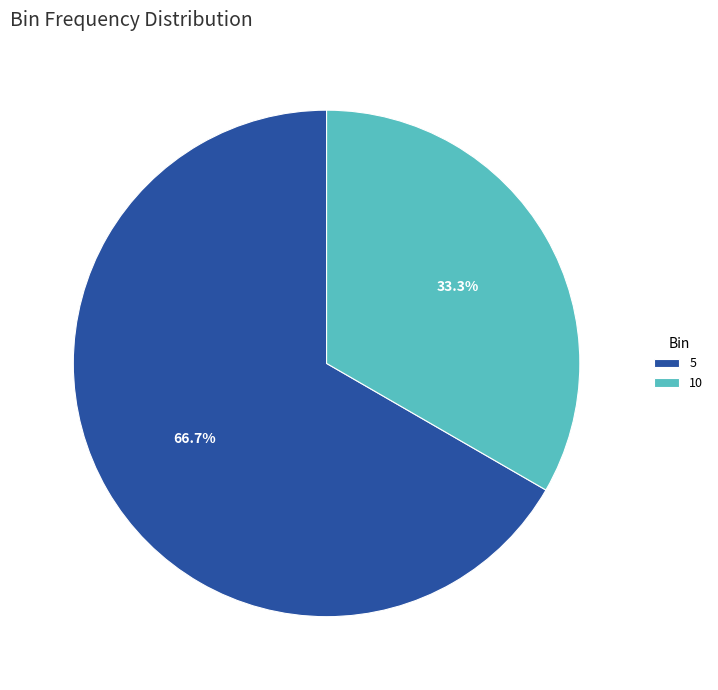

Is 10 the majority of the pie?

No